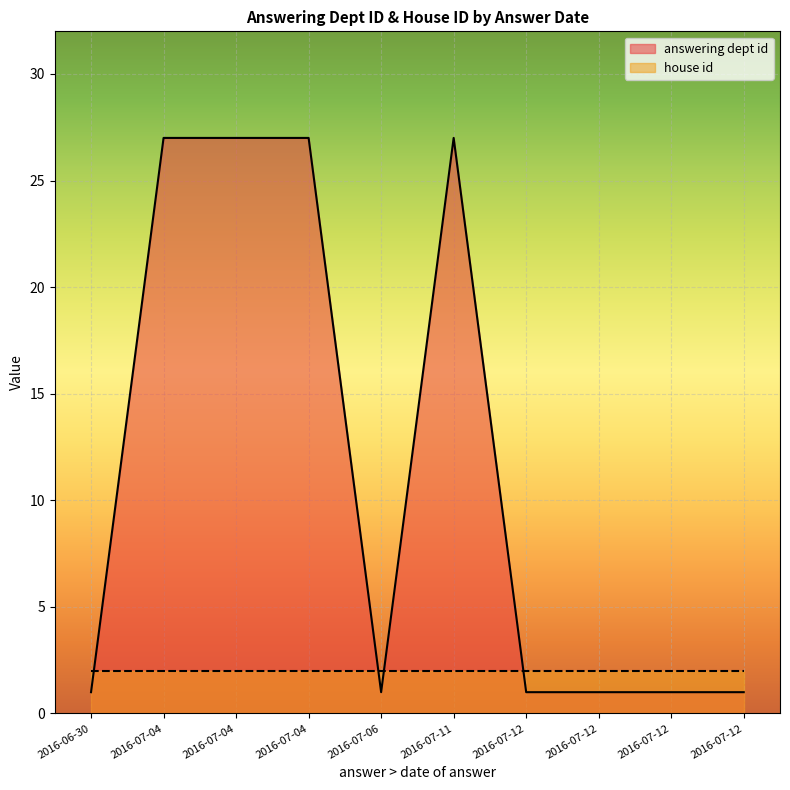

The value of answering dept id at 2016-07-12 is 1. True or false?

True